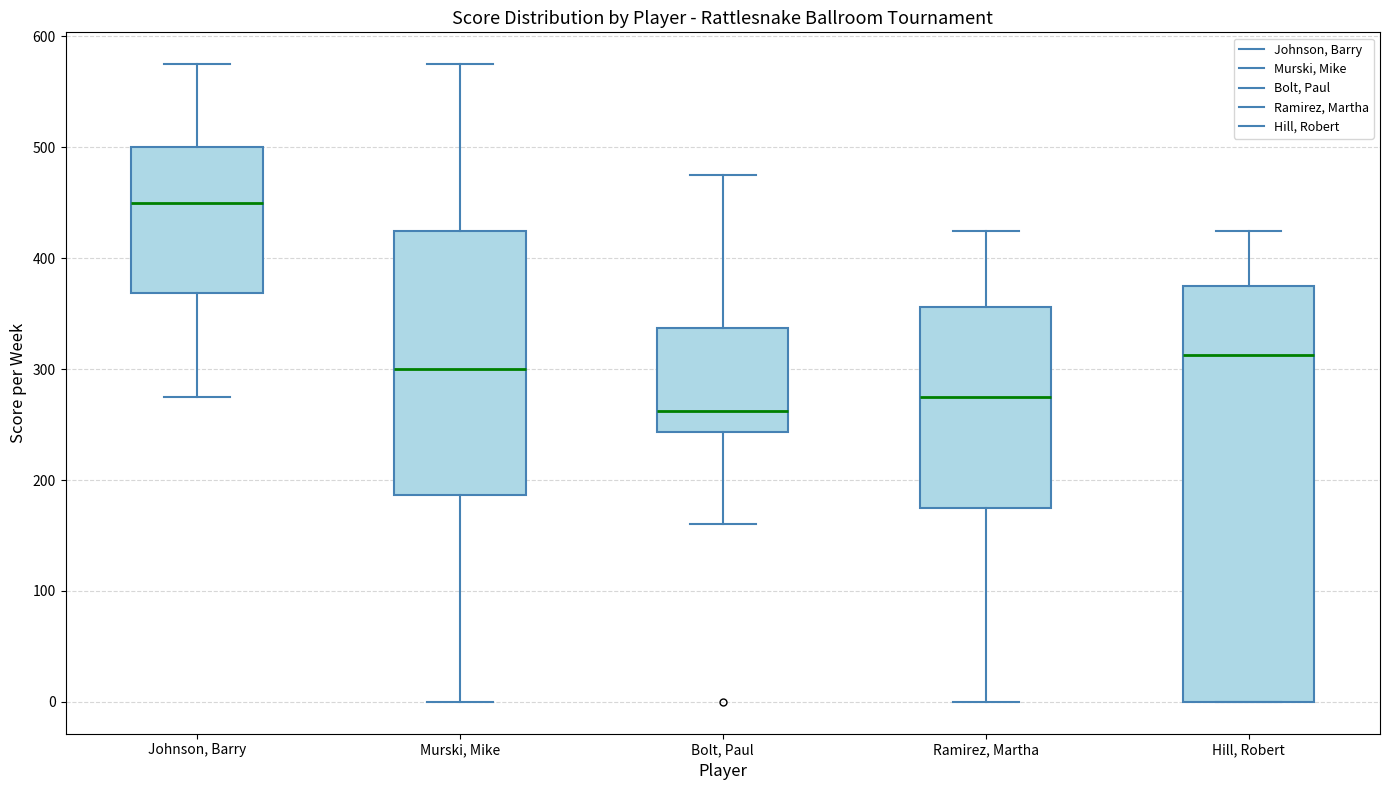

Reading left to right, transcribe this box plot: for each box, give where its median line is, the range the box spans, and where its two whiskers end, as read against the y-axis. The values are not printed on the chart, so give them approximately, as read against the axis.

Johnson, Barry: median 450, box 370 to 500, whiskers 280 to 580
Murski, Mike: median 300, box 190 to 430, whiskers 0 to 580
Bolt, Paul: median 260, box 240 to 340, whiskers 160 to 480
Ramirez, Martha: median 280, box 180 to 360, whiskers 0 to 430
Hill, Robert: median 310, box 0 to 380, whiskers 0 to 430